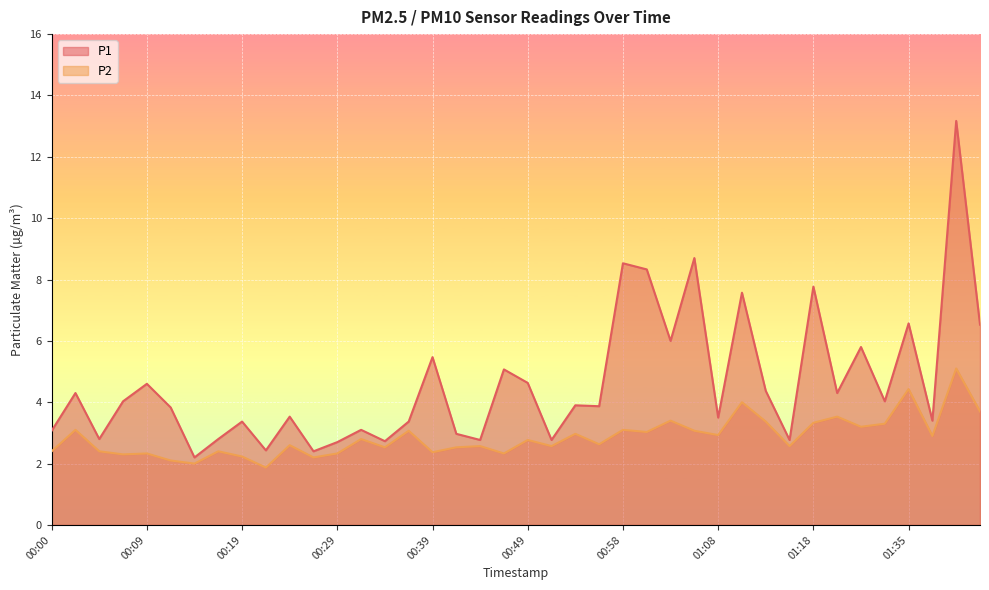

At which category is the sum across all series the highest?

01:41